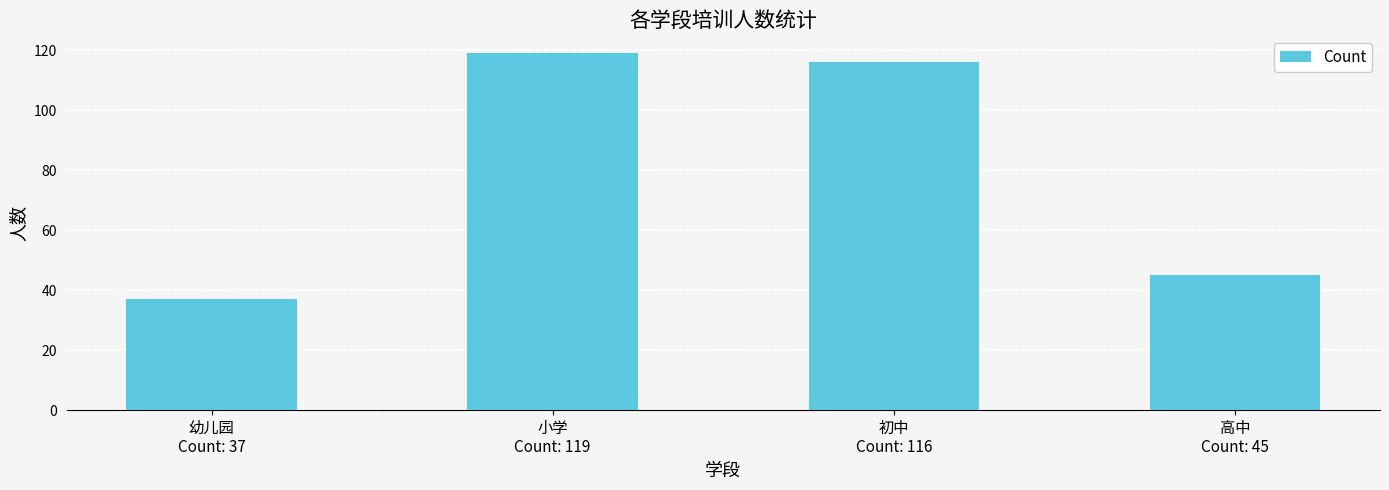

What is the ratio of the value at 小学
Count: 119 to the value at 初中
Count: 116?

1.0